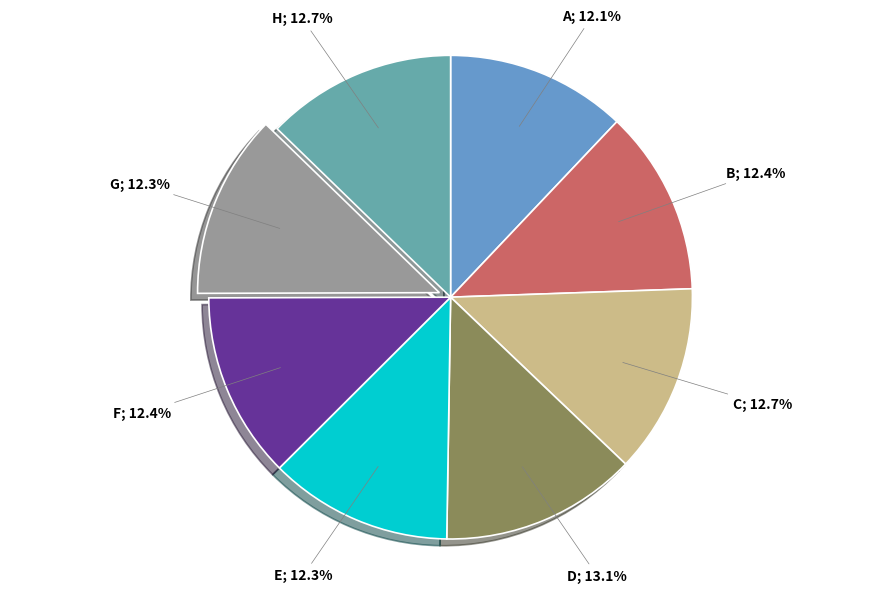

Combined, do D and G account for over 50%?

No